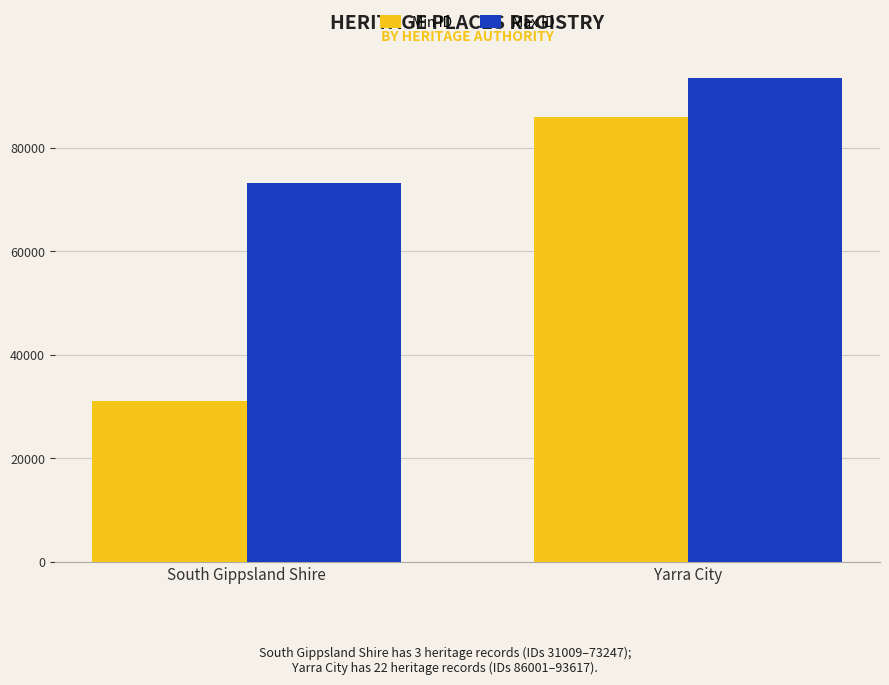

How many data points does each series have?

2